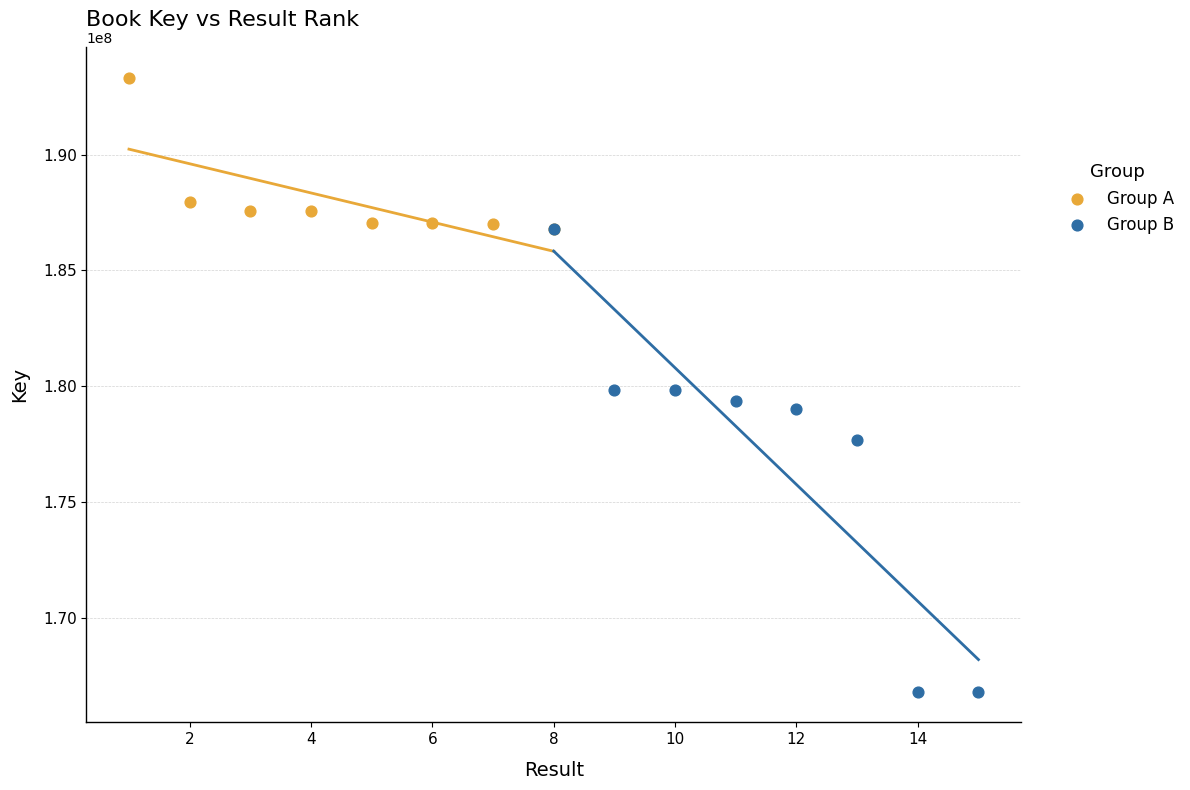

Which series contains the highest Y value?

Group A